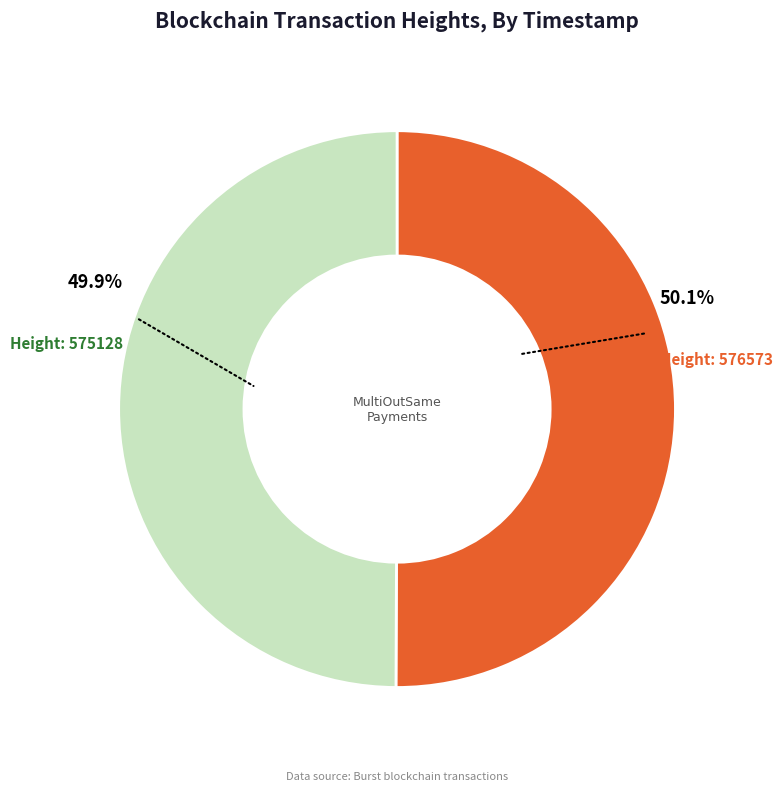

Does any single category account for the majority?

Yes